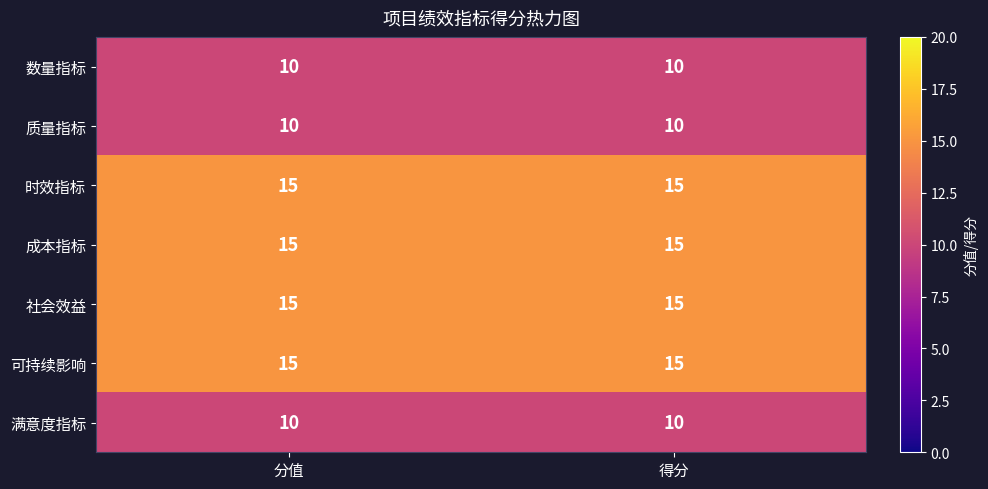

Is it true that 时效指标 equals 21 at 得分?

False